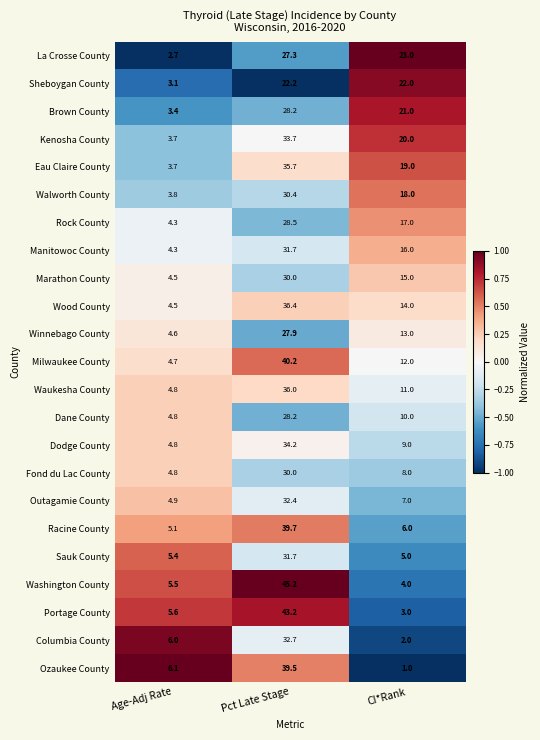

What is the sum of the Marathon County values at Pct Late Stage and Age-Adj Rate?

34.5